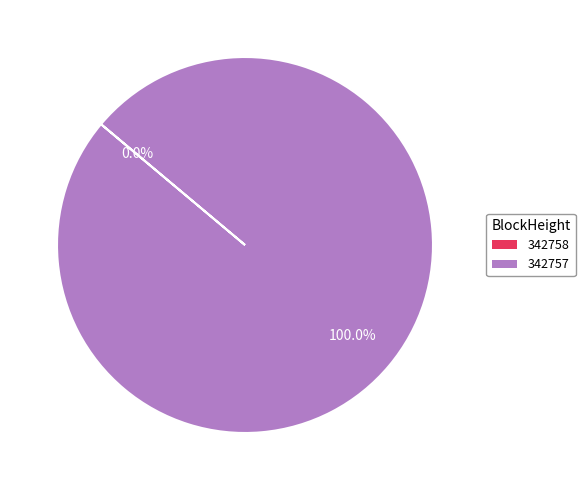

How many segments does this pie chart have?

2